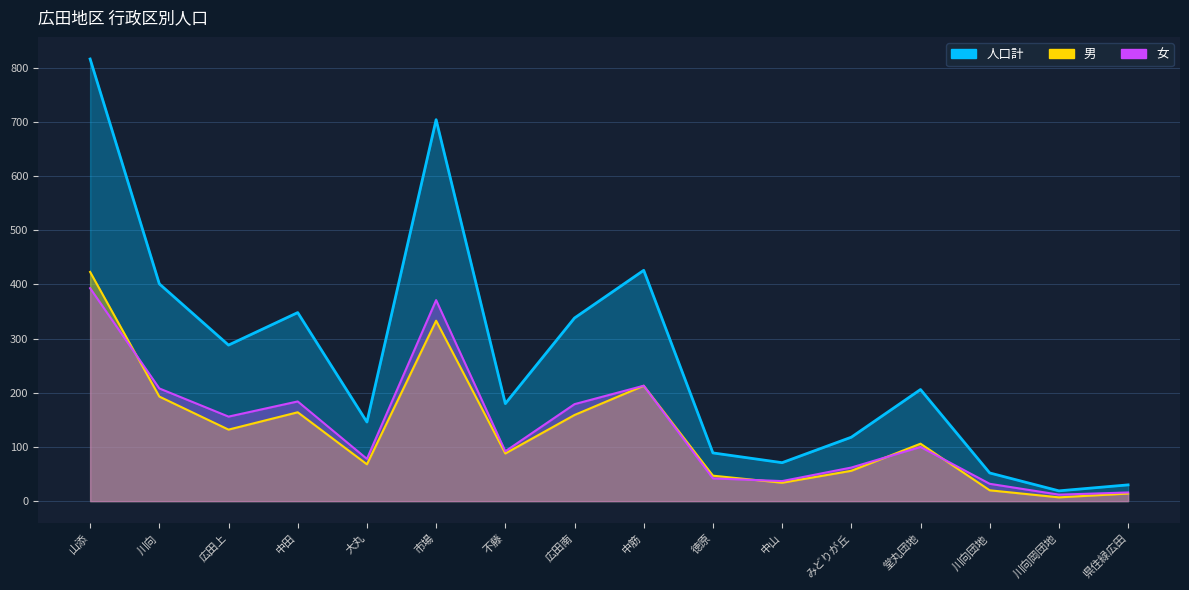

At which category does the chart reach its peak across all series?

山添